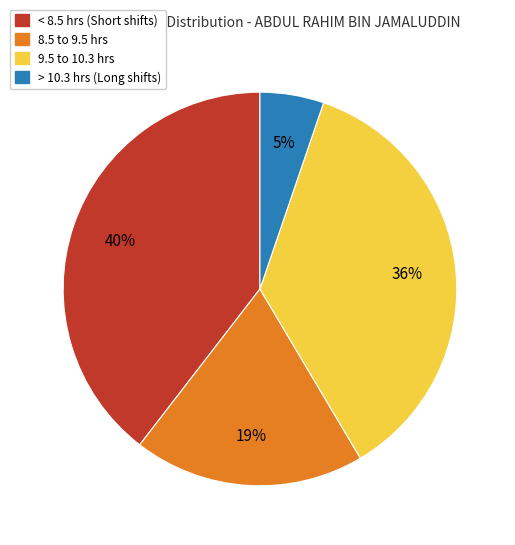

Is there any slice that represents more than half of the pie?

No